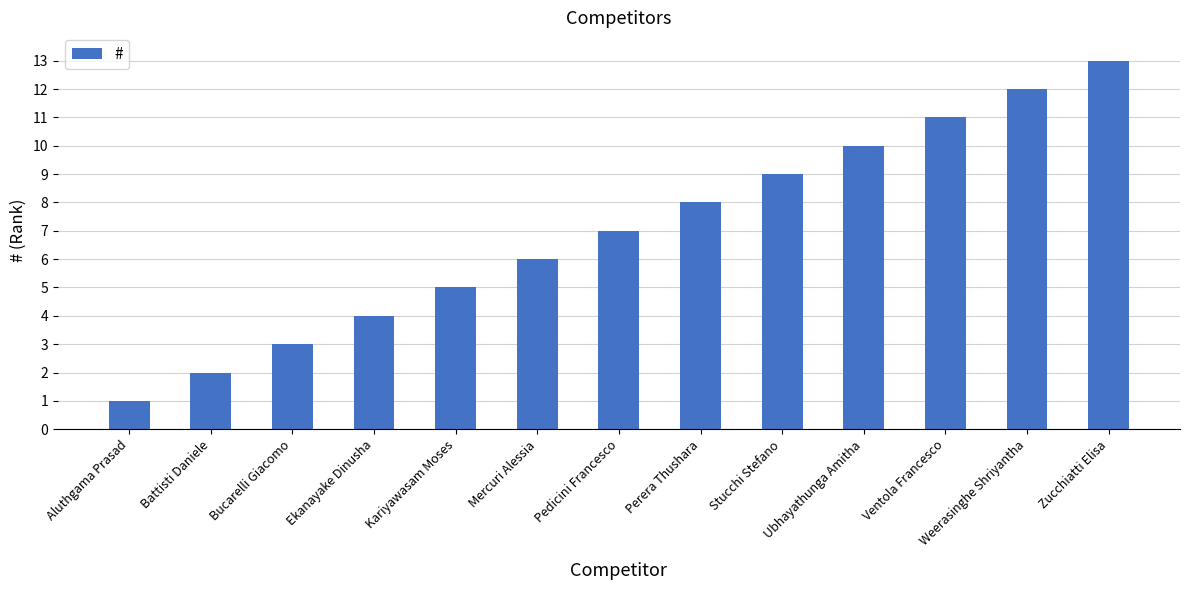

What is the maximum value shown in the chart?

13